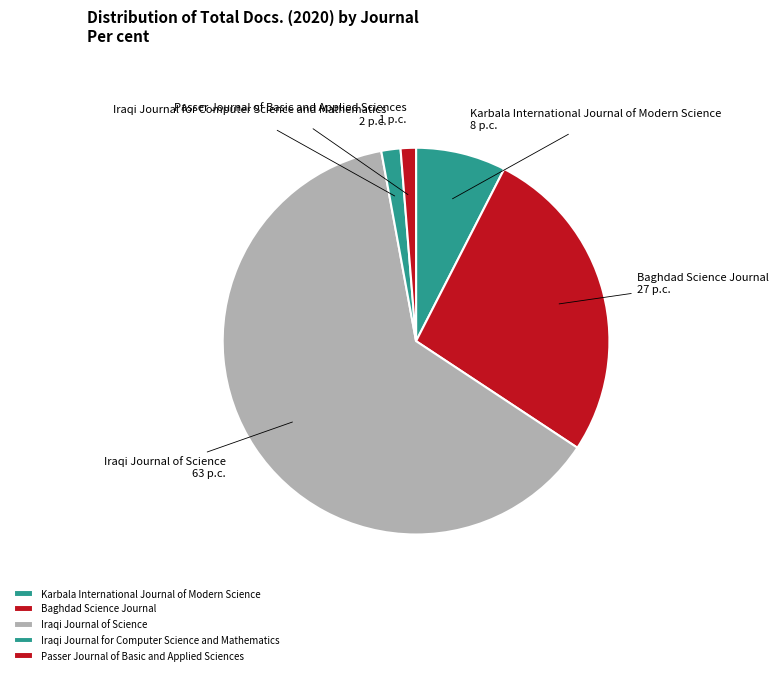

To the nearest percent, what portion does Passer Journal of Basic and Applied Sciences represent?

1%